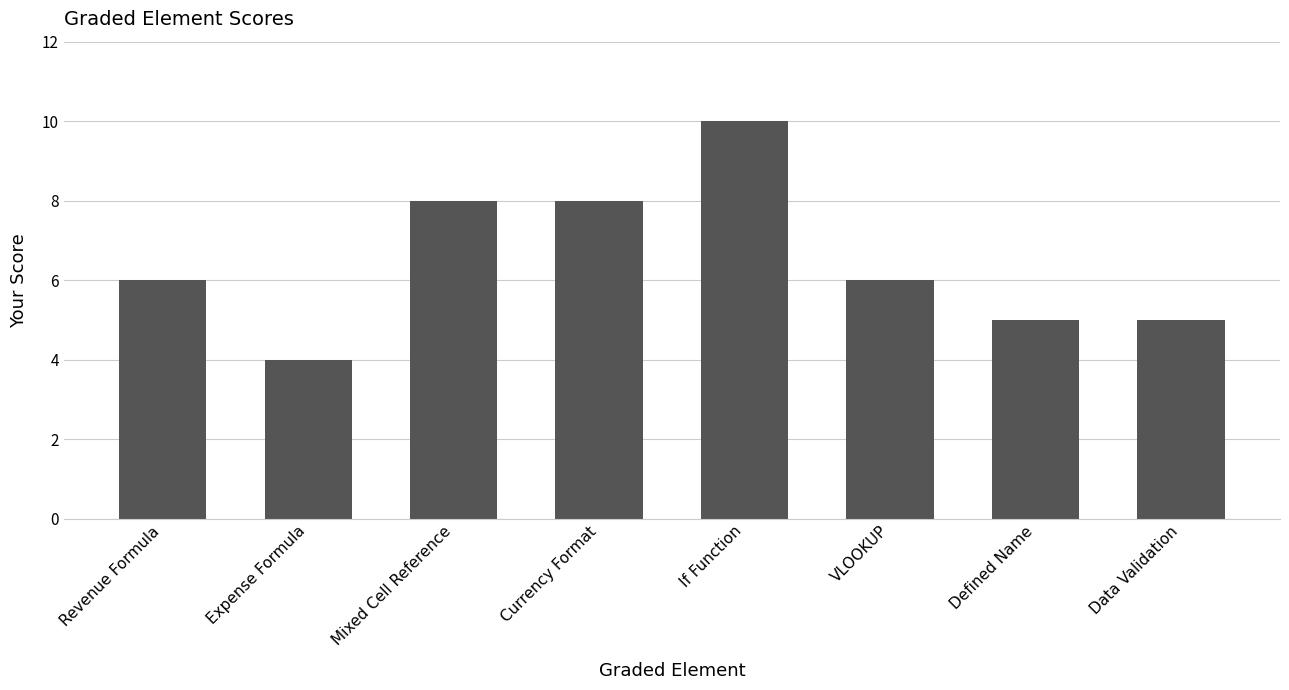

What is the approximate value at Data Validation?

5